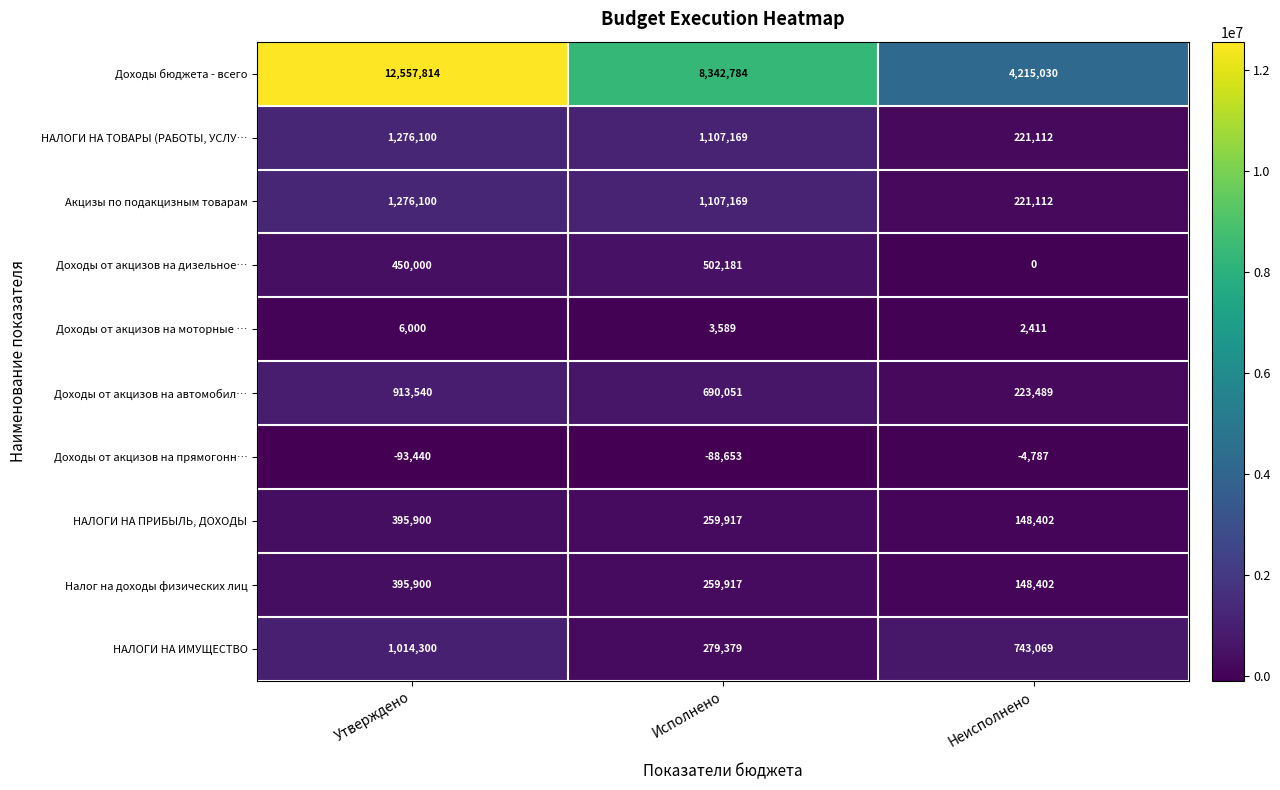

Which category has the lowest value in the Доходы от акцизов на прямогонн… series?

Утверждено